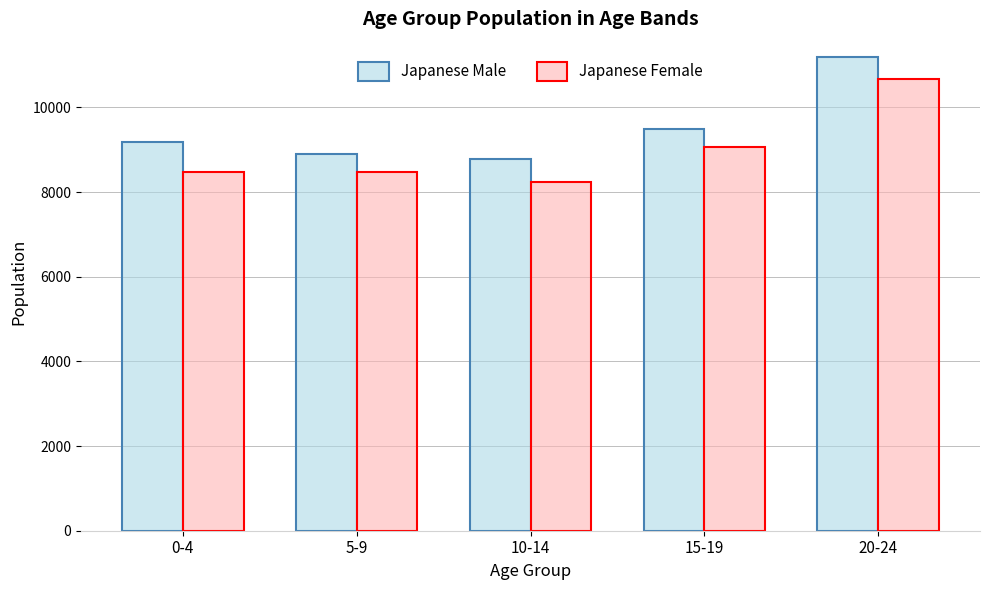

Which series has the largest total across all categories?

Japanese Male